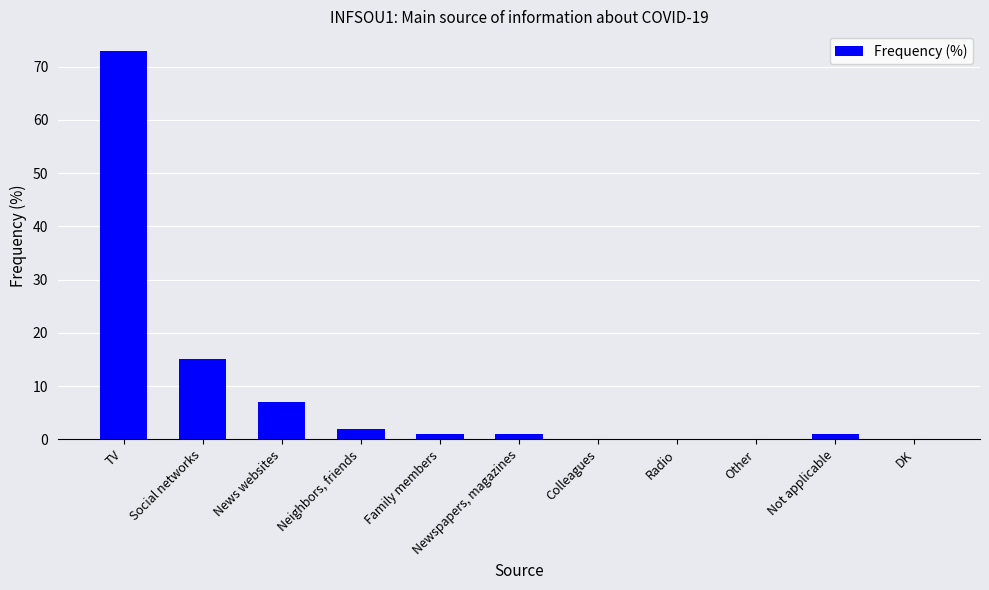

What is the difference between the values at Social networks and DK?

15